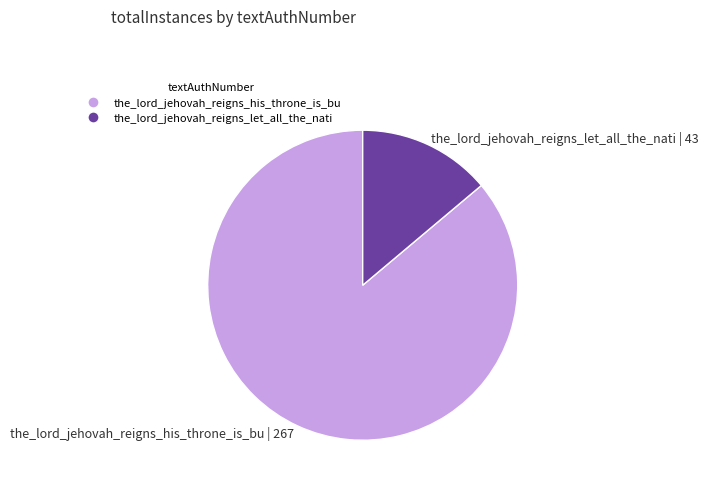

Is it true that the_lord_jehovah_reigns_let_all_the_nati is 14% of the pie?

True